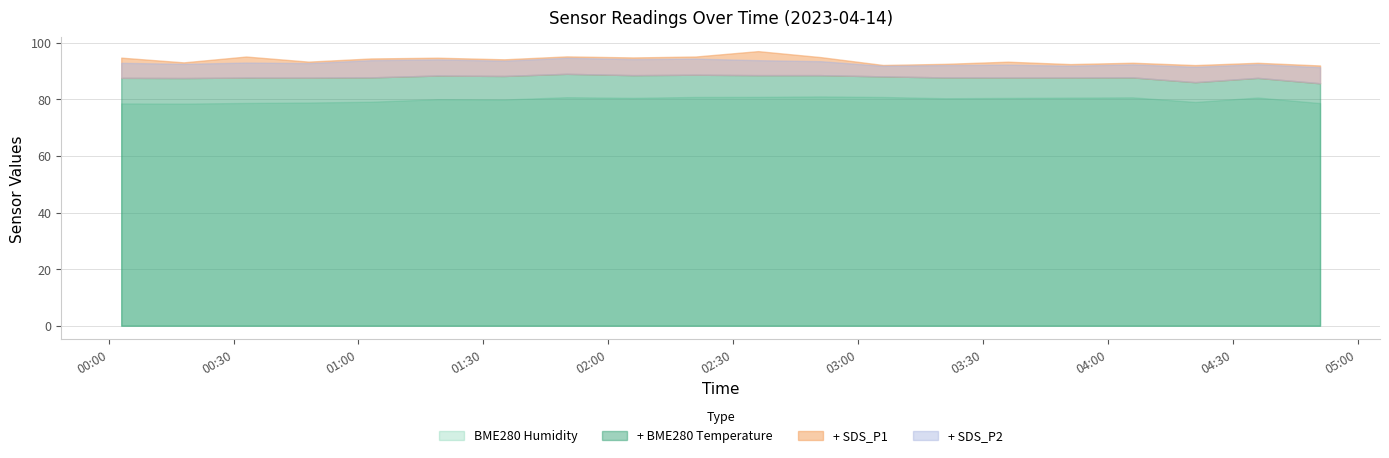

How many values in the SDS_P2 series exceed 5?

12